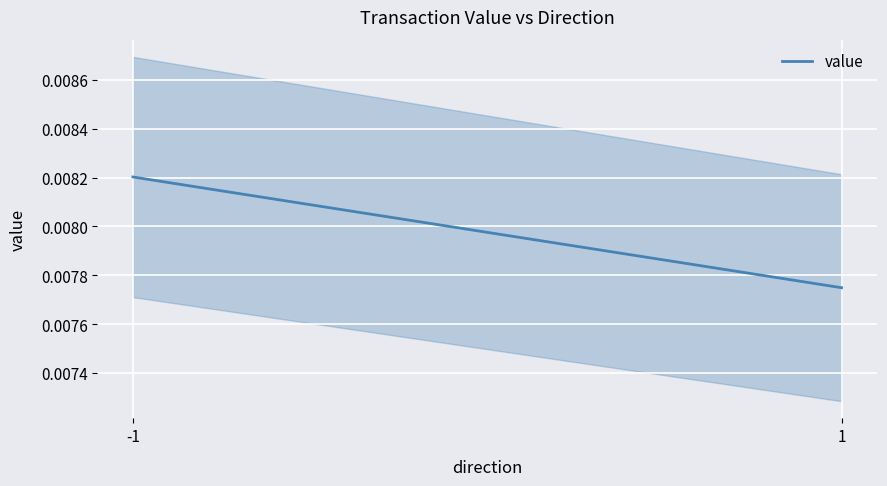

Is this an area chart (filled region under the line)?

No